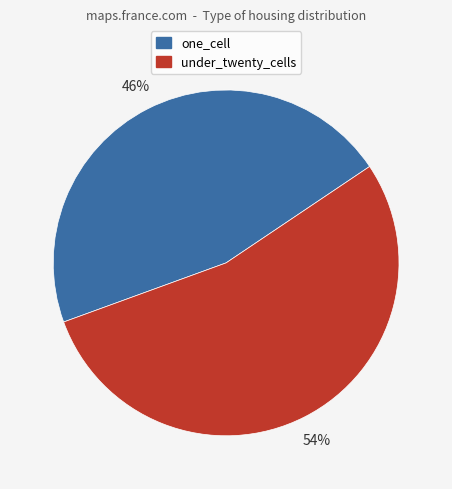

Rank the categories by value from highest to lowest.

under_twenty_cells, one_cell